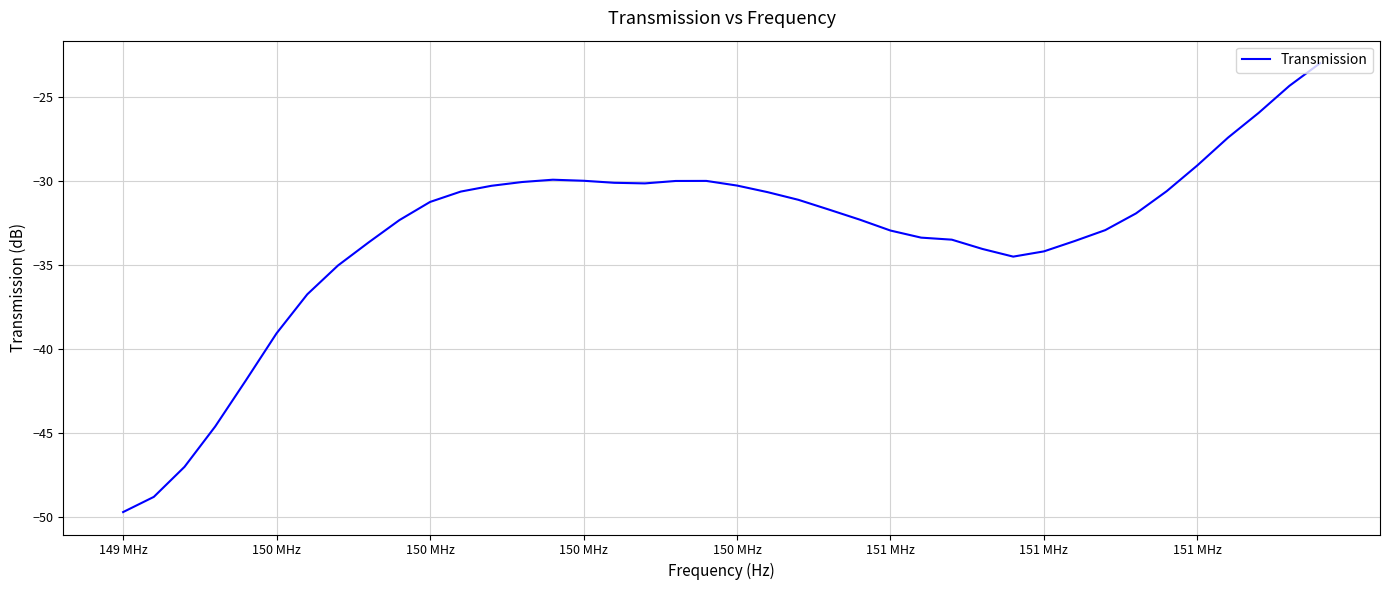

What is the maximum value shown in the chart?

-23.0